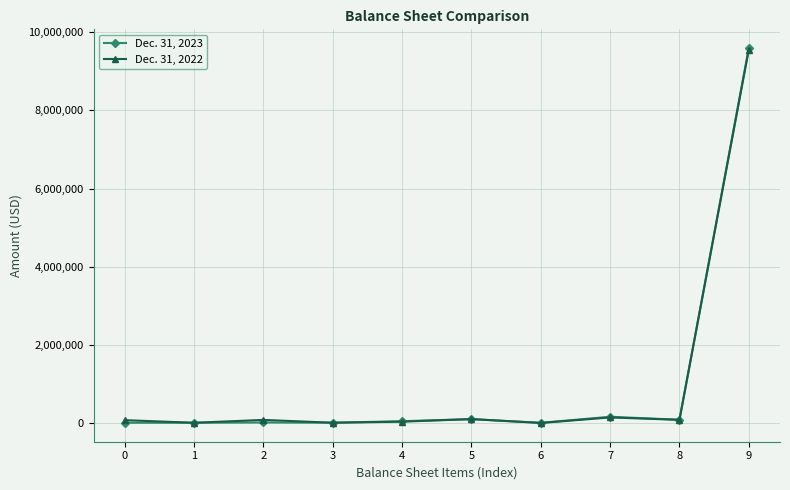

What is the greatest value displayed?

9594687